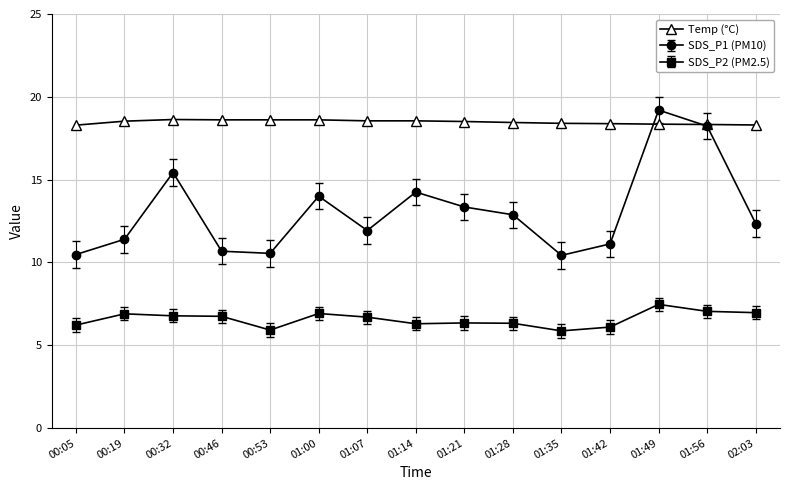

How many distinct data groups are displayed?

3